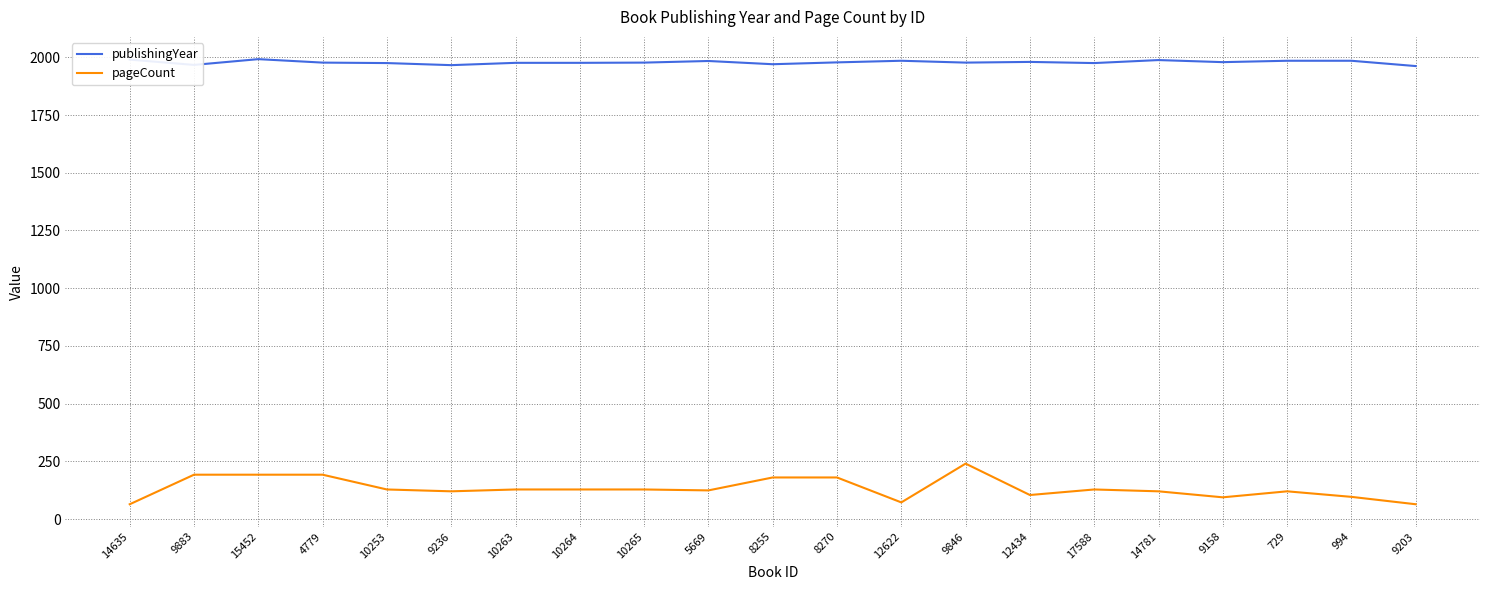

What is the difference between the maximum and minimum values in the publishingYear series?

30